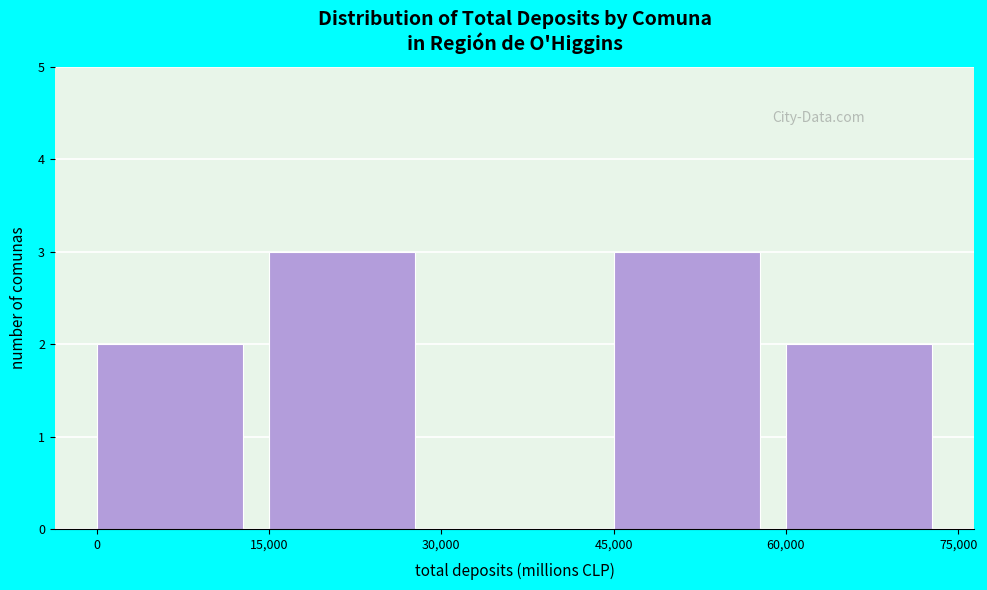

How tall is the bar that spans 15,000 to 30,000 on the x-axis? The values are not printed on the chart, so give them approximately, as read against the axis.

3